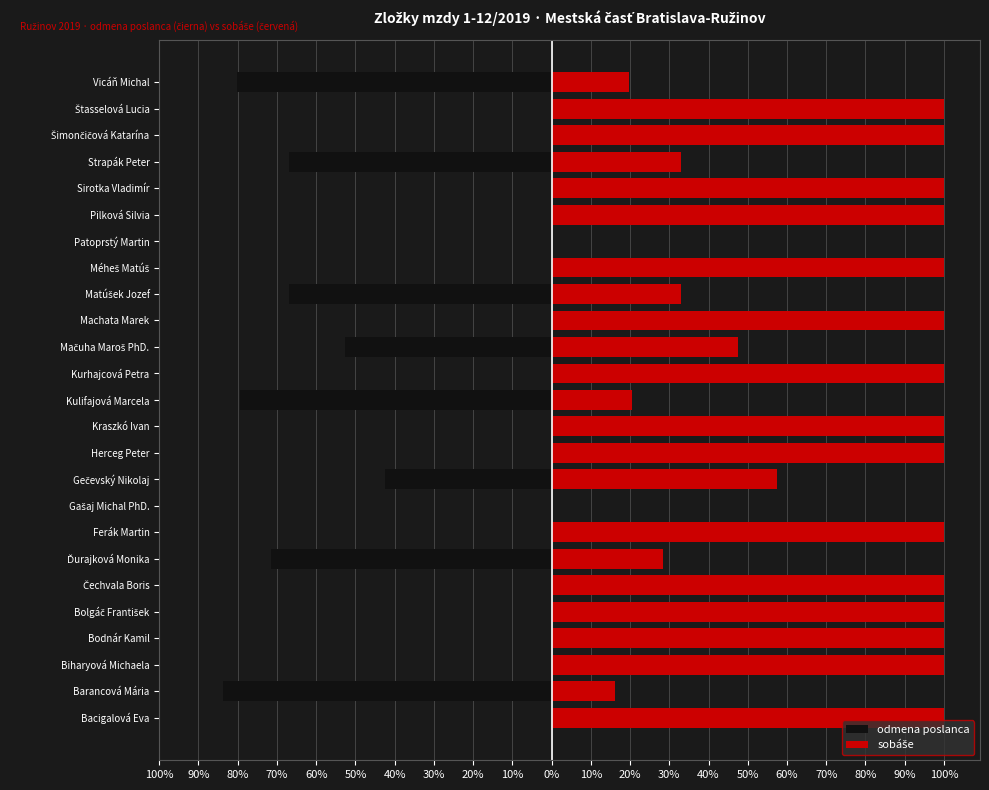

What value does the odmena poslanca series have at Kulifajová Marcela?

-79.5